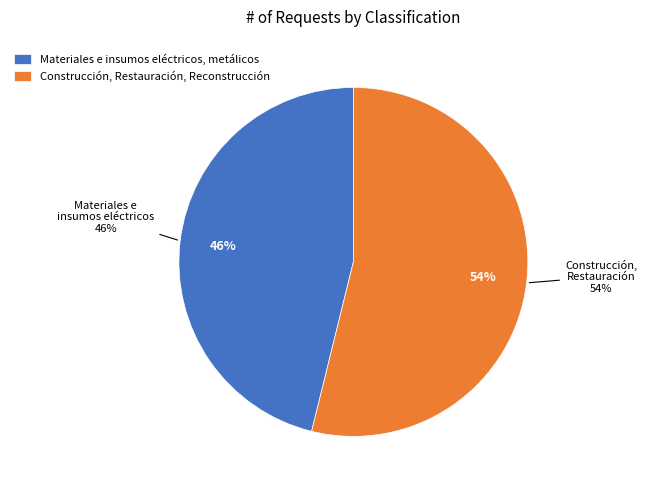

Which slice is the smallest?

Materiales e insumos eléctricos, metálicos